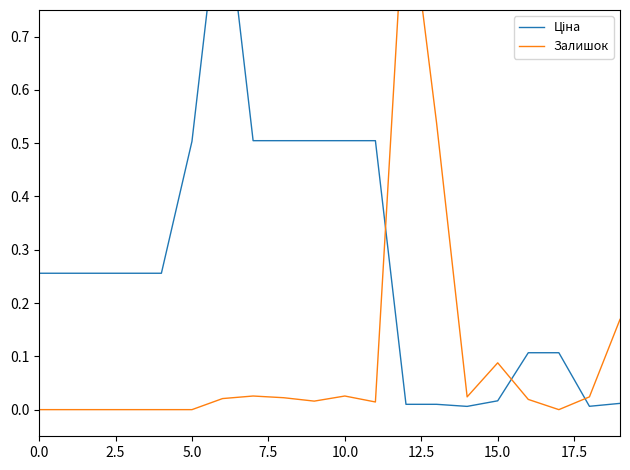

The value of Ціна at 18 is 0.0. True or false?

False